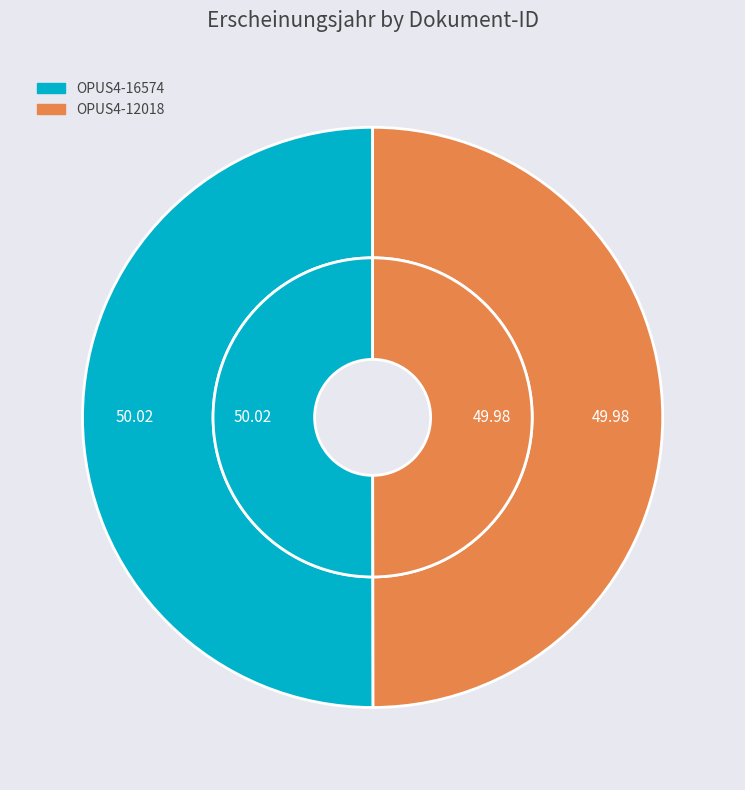

To the nearest percent, what is the average slice percentage?

50%